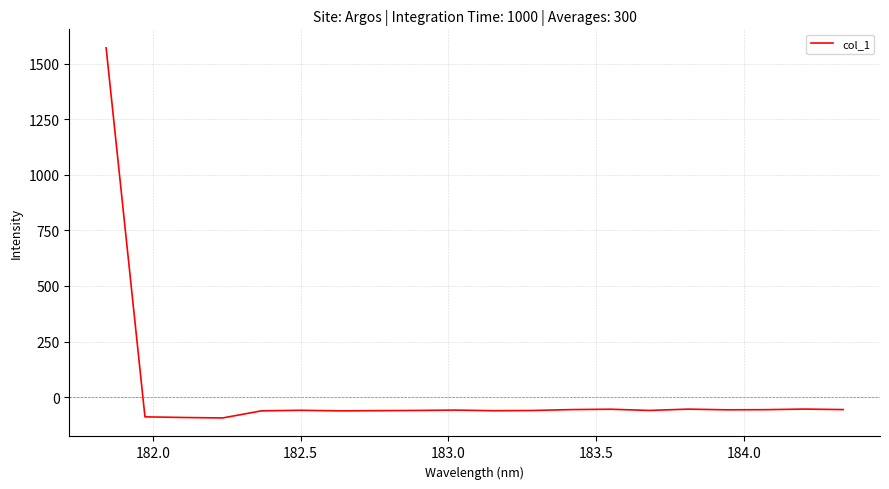

What is the difference between the maximum and minimum values?

1665.1